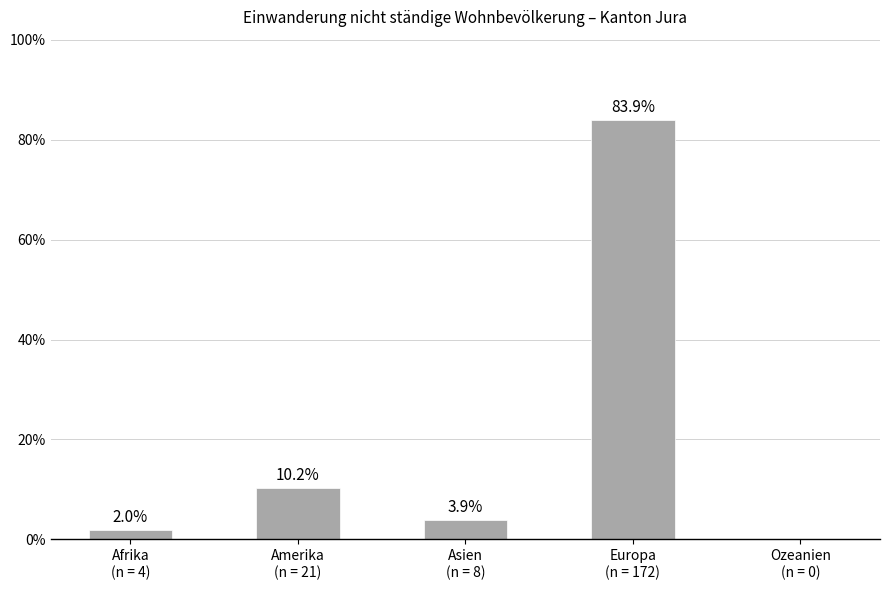

What is the sum of all values?

100.0